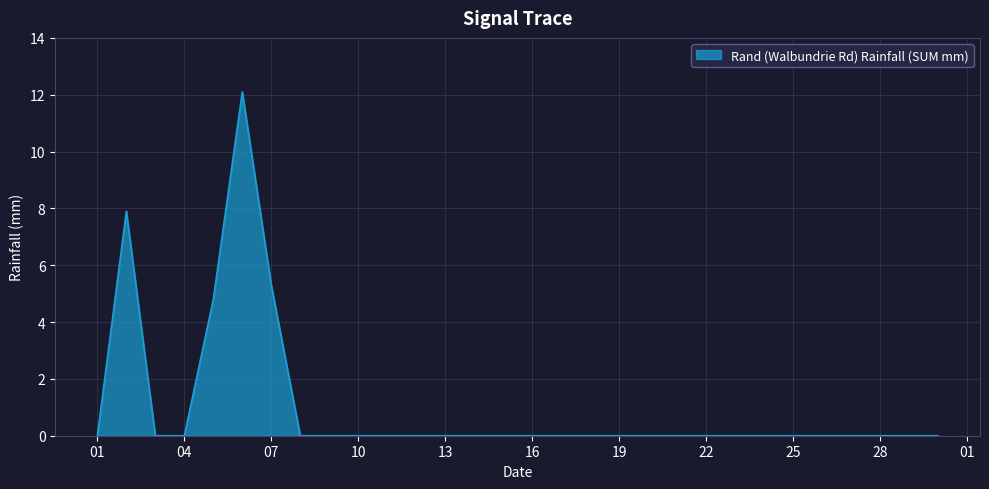

What is the greatest value displayed?

12.1